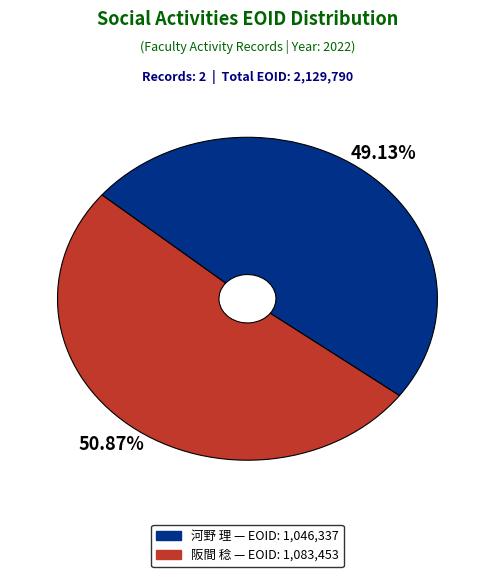

Is there a majority slice in this chart?

Yes